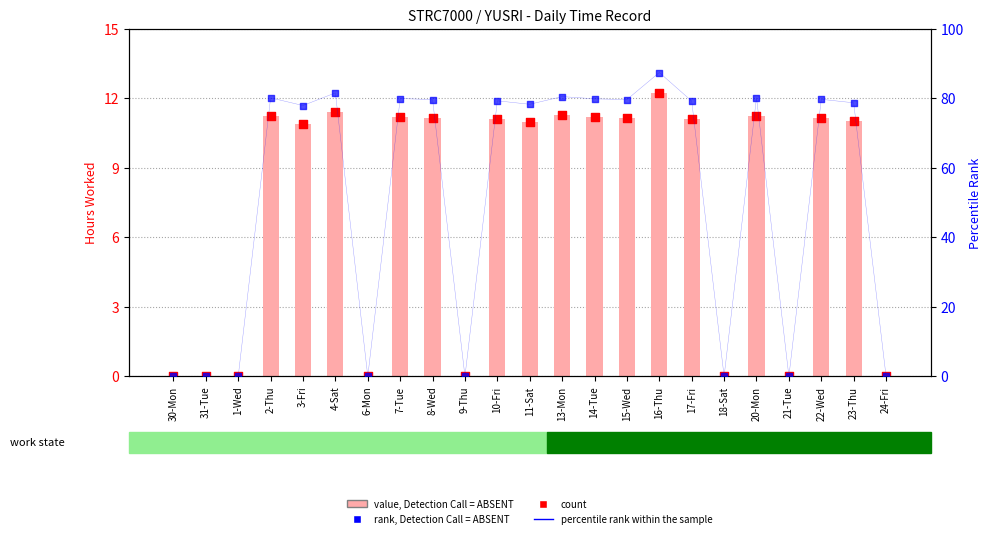

Which series has the largest total across all categories?

percentile rank within the sample